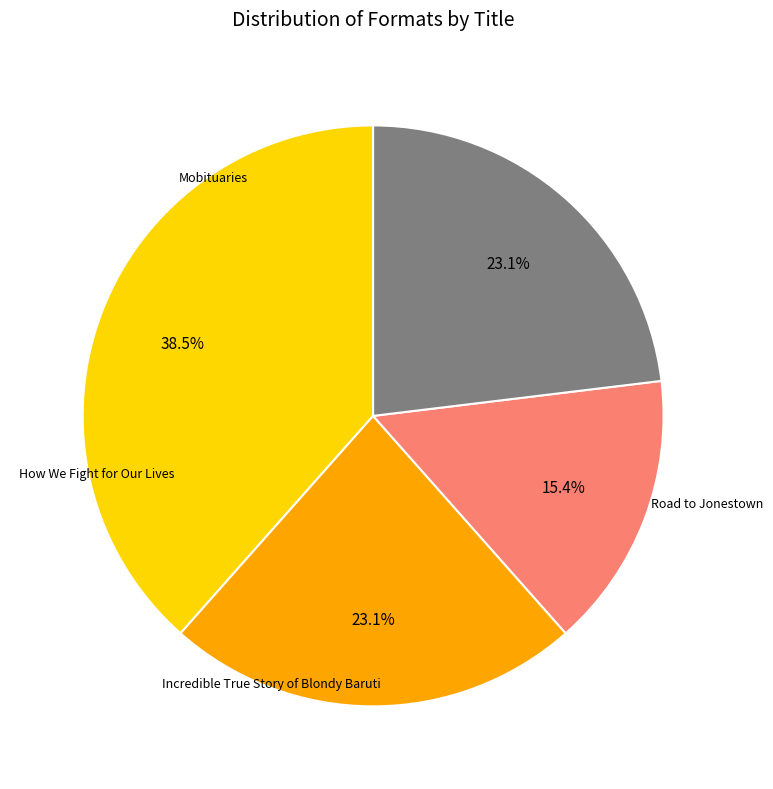

Is there a majority slice in this chart?

No